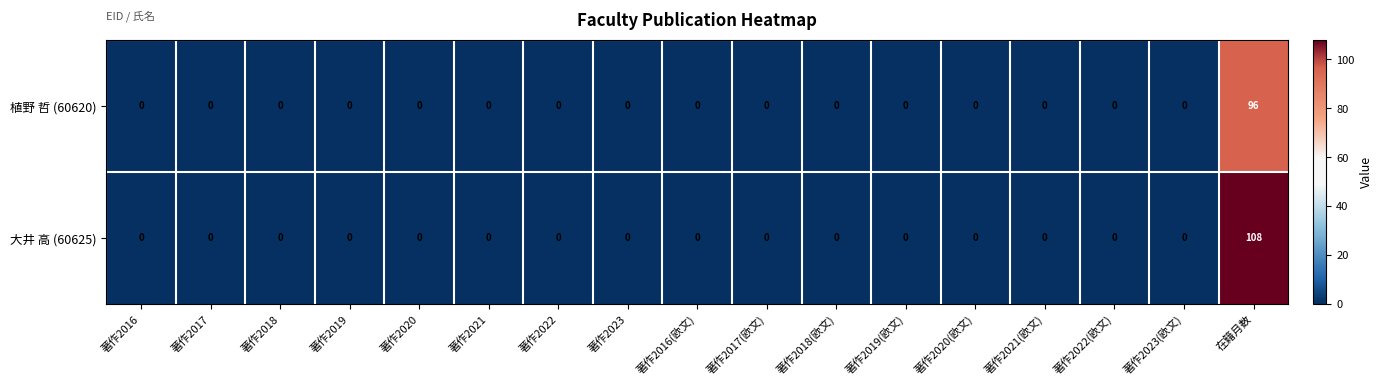

True or false: 植野 哲 (60620) has a value of 59 at 著作2022.

False